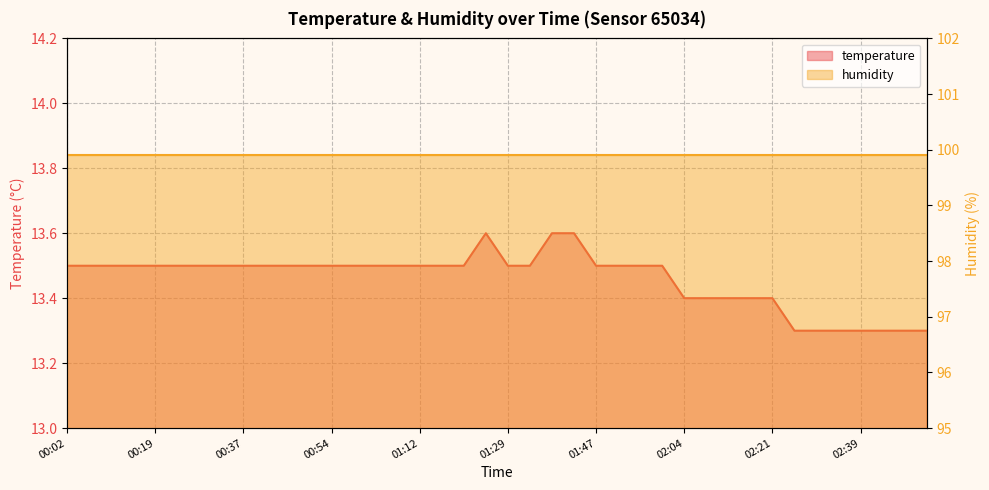

At which category does the data reach its first local peak?

01:25